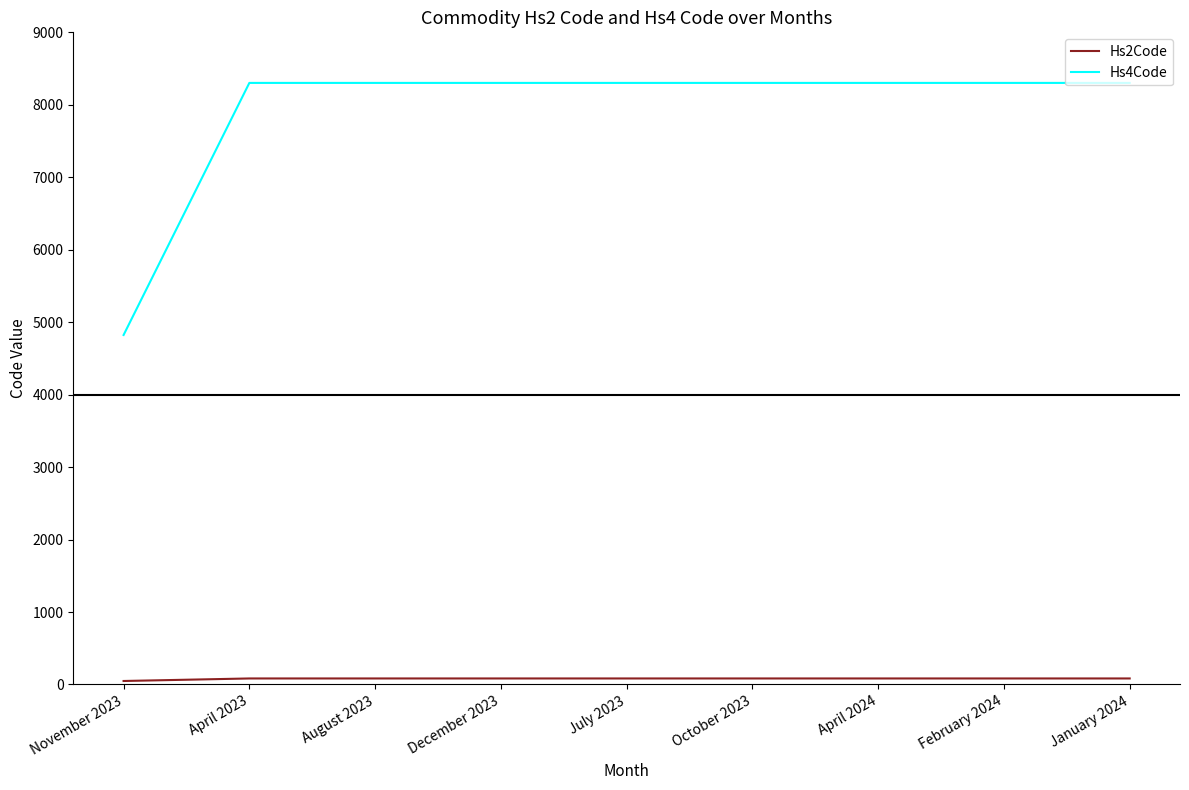

What is the maximum value shown in the chart?

8302